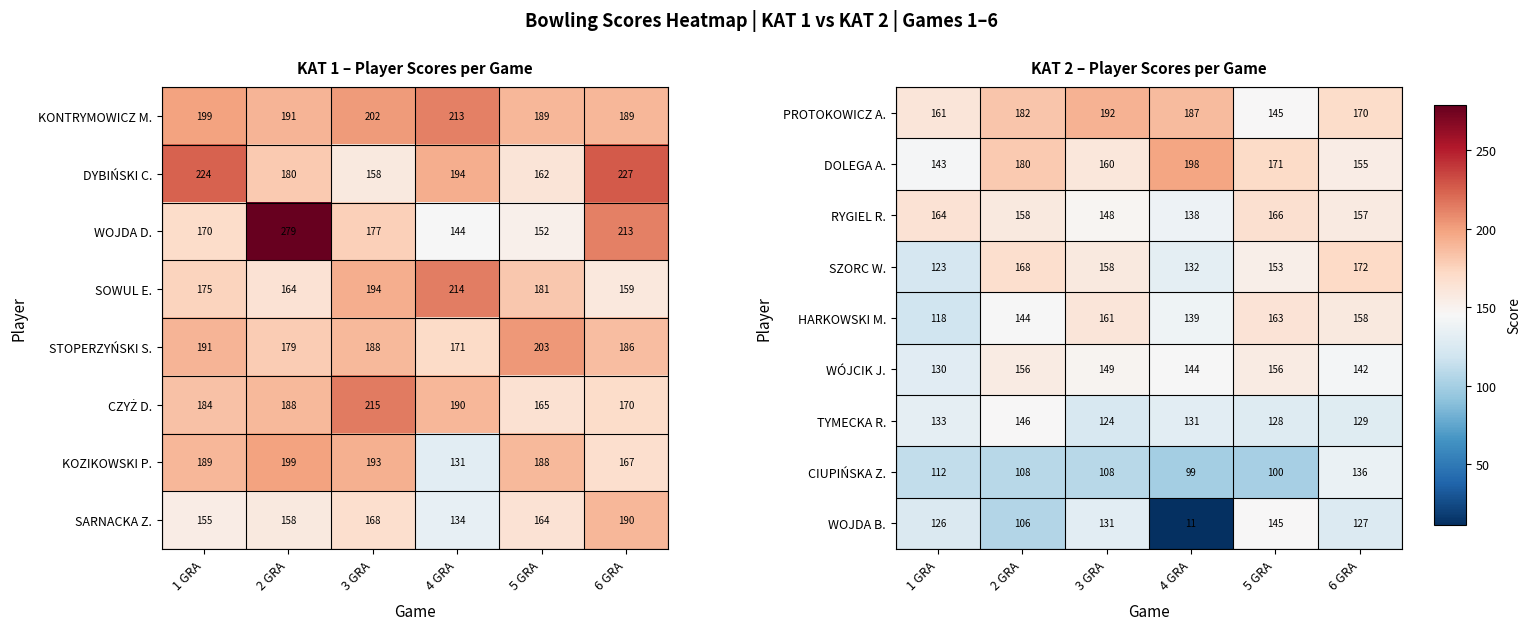

True or false: PROTOKOWICZ A. has a value of 182 at 2 GRA.

True